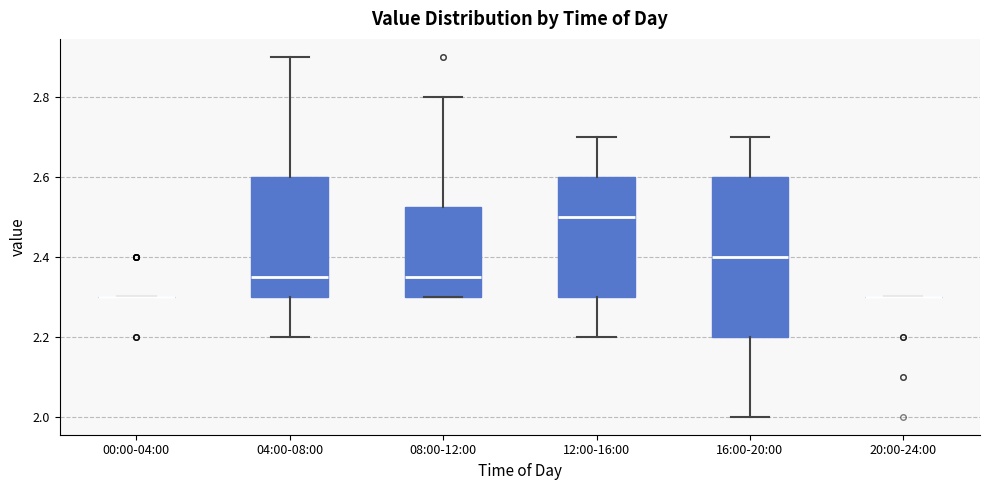

Reading left to right, read every box against the y-axis: the position of its median line, the range the box covers, and the ends of its whiskers. The values are not printed on the chart, so give them approximately, as read against the axis.

00:00-04:00: box collapsed to a line at 2.30, whiskers 2.30 to 2.30
04:00-08:00: median 2.36, box 2.30 to 2.60, whiskers 2.20 to 2.90
08:00-12:00: median 2.36, box 2.30 to 2.52, whiskers 2.30 to 2.80
12:00-16:00: median 2.50, box 2.30 to 2.60, whiskers 2.20 to 2.70
16:00-20:00: median 2.40, box 2.20 to 2.60, whiskers 2.00 to 2.70
20:00-24:00: box collapsed to a line at 2.30, whiskers 2.30 to 2.30